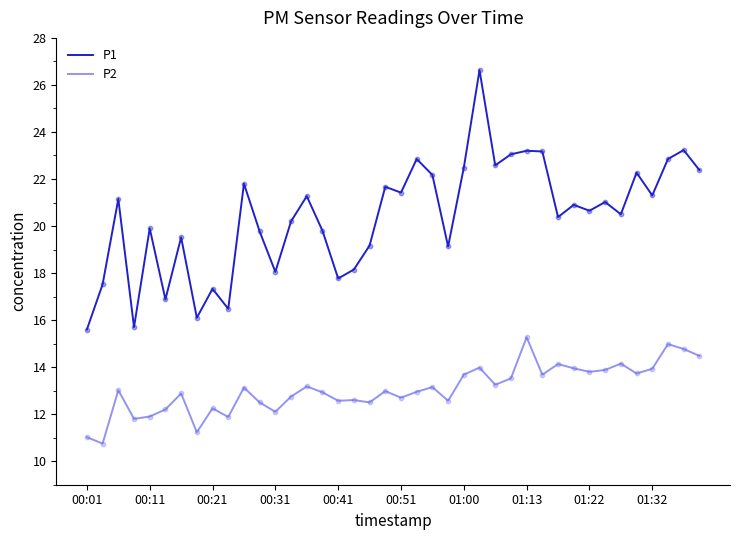

Which series has the largest total across all categories?

P1